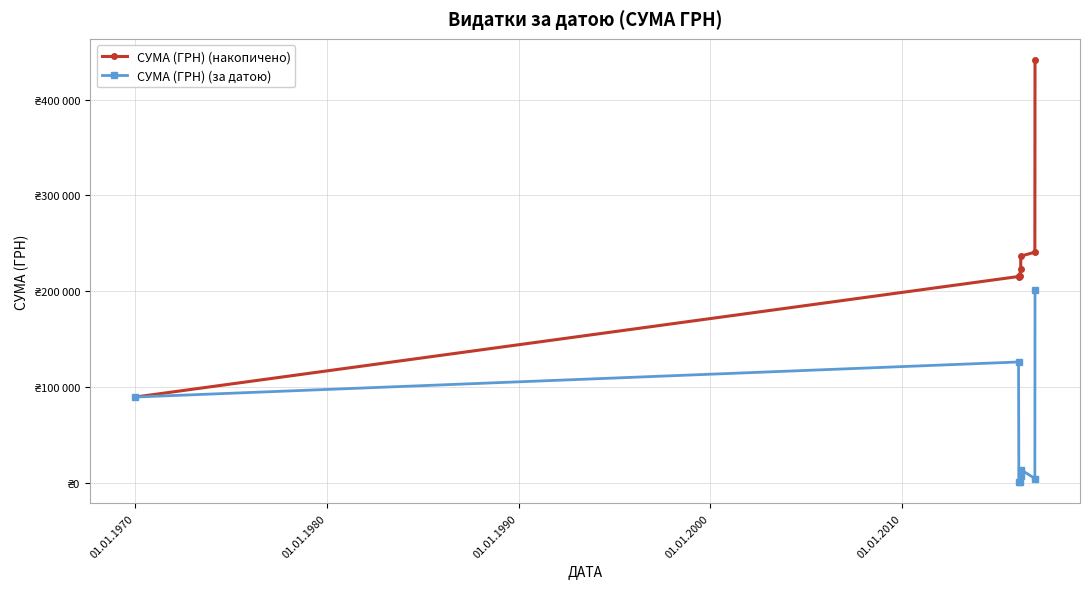

What is the lowest value of the СУМА (ГРН) (накопичено) series?

89325.7